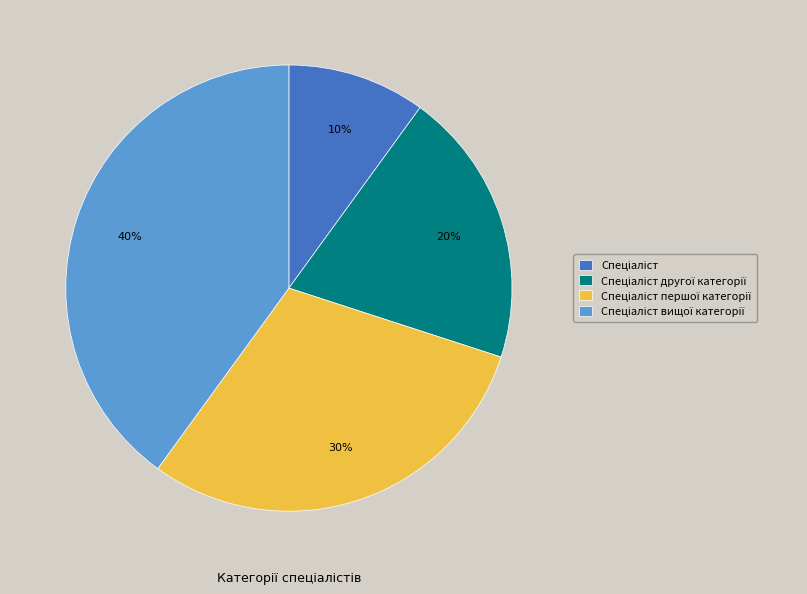

To the nearest percent, what is the average slice percentage?

25%